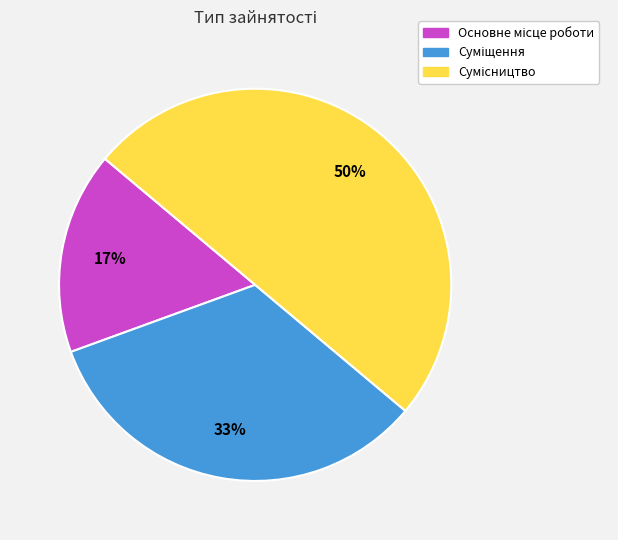

To the nearest percent, what is the difference between the largest and smallest slice percentages?

33%